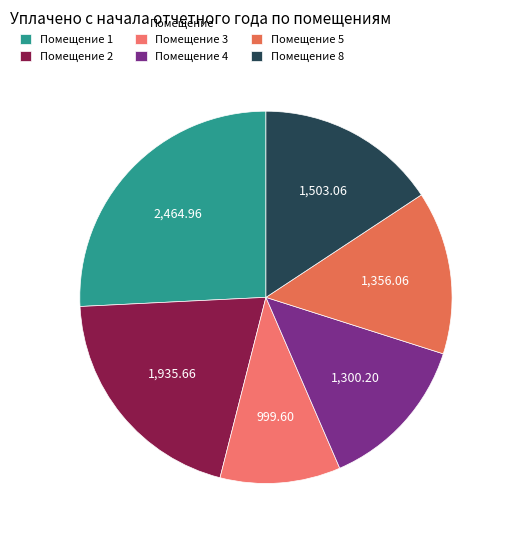

Count the number of slices in the pie.

6